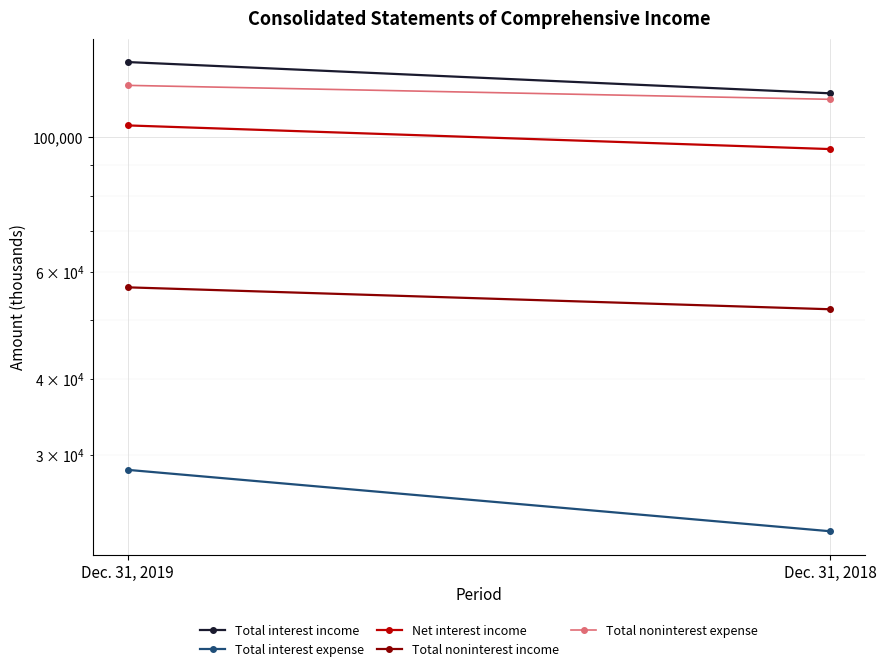

At which category is the sum across all series the highest?

Dec. 31, 2019